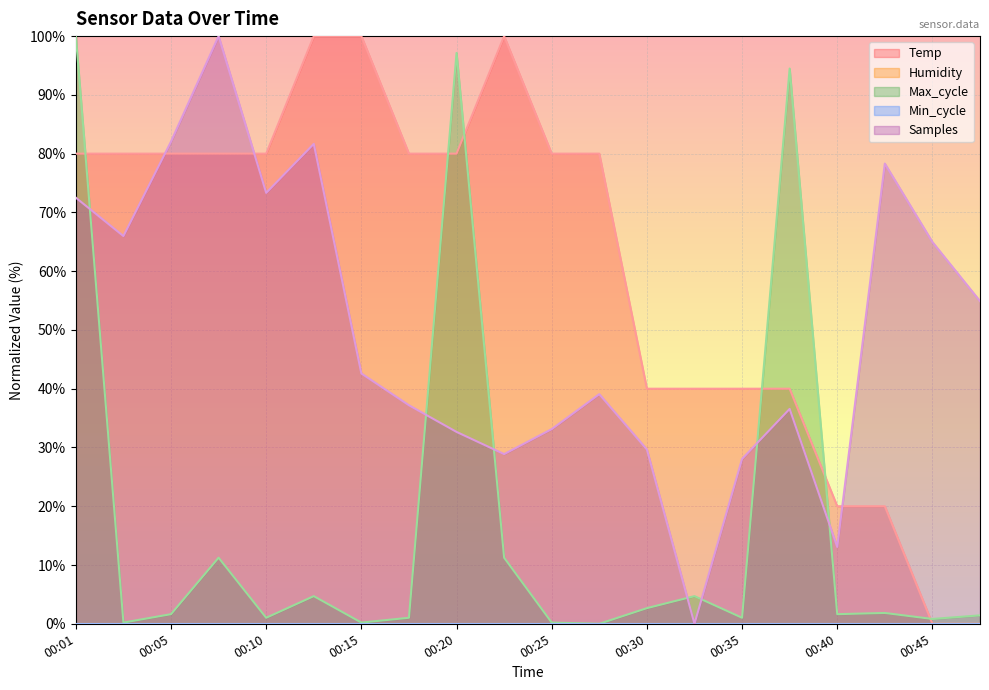

What is the difference between the maximum and minimum values in the Temp series?

100.0